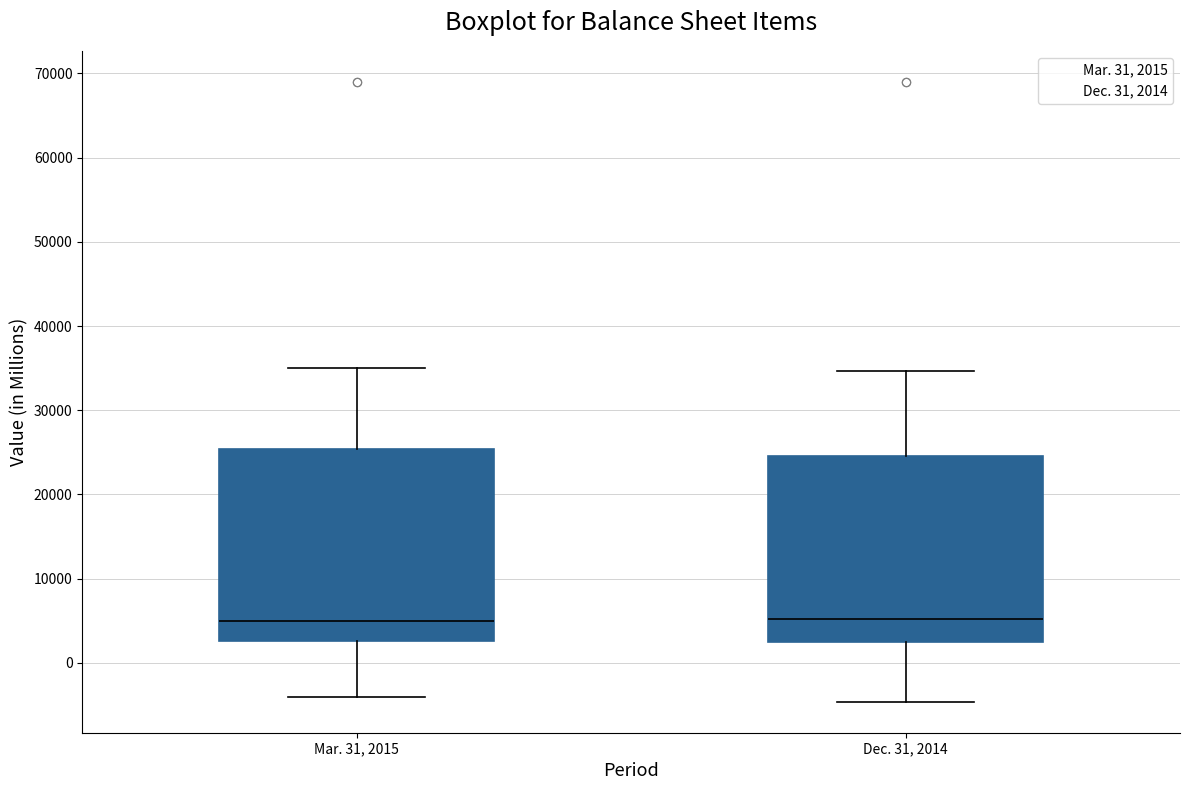

Reading left to right, transcribe this box plot: for each box, give where its median line is, the range the box spans, and where its two whiskers end, as read against the y-axis. The values are not printed on the chart, so give them approximately, as read against the axis.

Mar. 31, 2015: median 5000, box 3000 to 25000, whiskers -4000 to 35000
Dec. 31, 2014: median 5000, box 3000 to 25000, whiskers -5000 to 35000